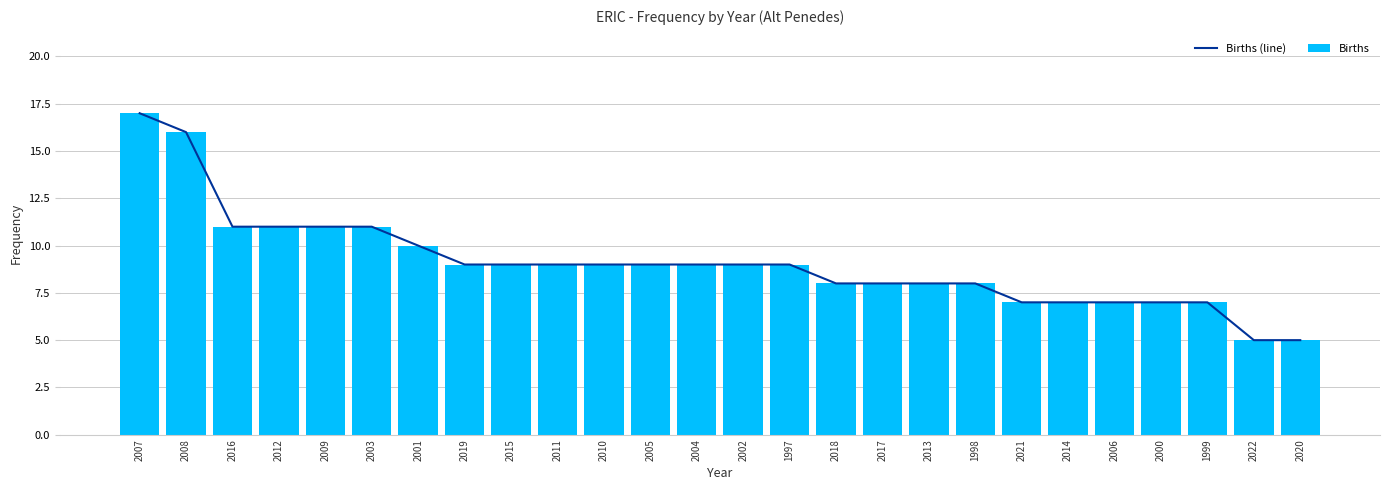

What is the greatest value displayed?

17